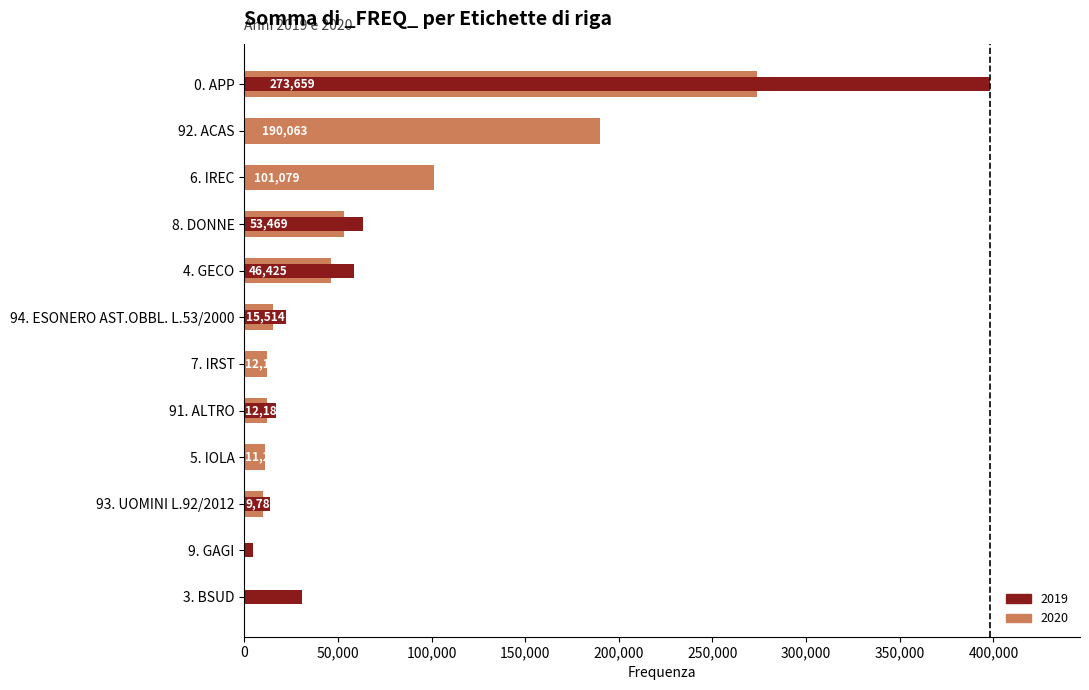

Reading left to right, transcribe all the data shown in this chart.

2019: 0. APP=398434	4. GECO=58673	8. DONNE=63651	91. ALTRO=17051	93. UOMINI L.92/2012=13671	94. ESONERO AST.OBBL. L.53/2000=22362	3. BSUD=30670	5. IOLA=0	6. IREC=0	7. IRST=0	9. GAGI=4690	92. ACAS=0
2020: 0. APP=273659	4. GECO=46425	8. DONNE=53469	91. ALTRO=12181	93. UOMINI L.92/2012=9782	94. ESONERO AST.OBBL. L.53/2000=15514	3. BSUD=0	5. IOLA=11235	6. IREC=101079	7. IRST=12185	9. GAGI=0	92. ACAS=190063